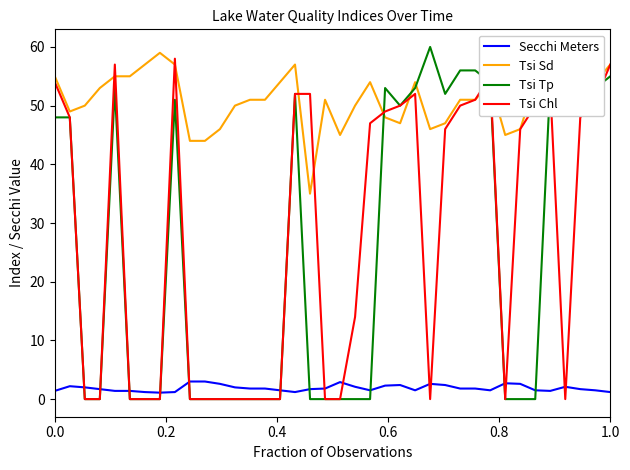

What is the average value of the Tsi Chl series?

27.4